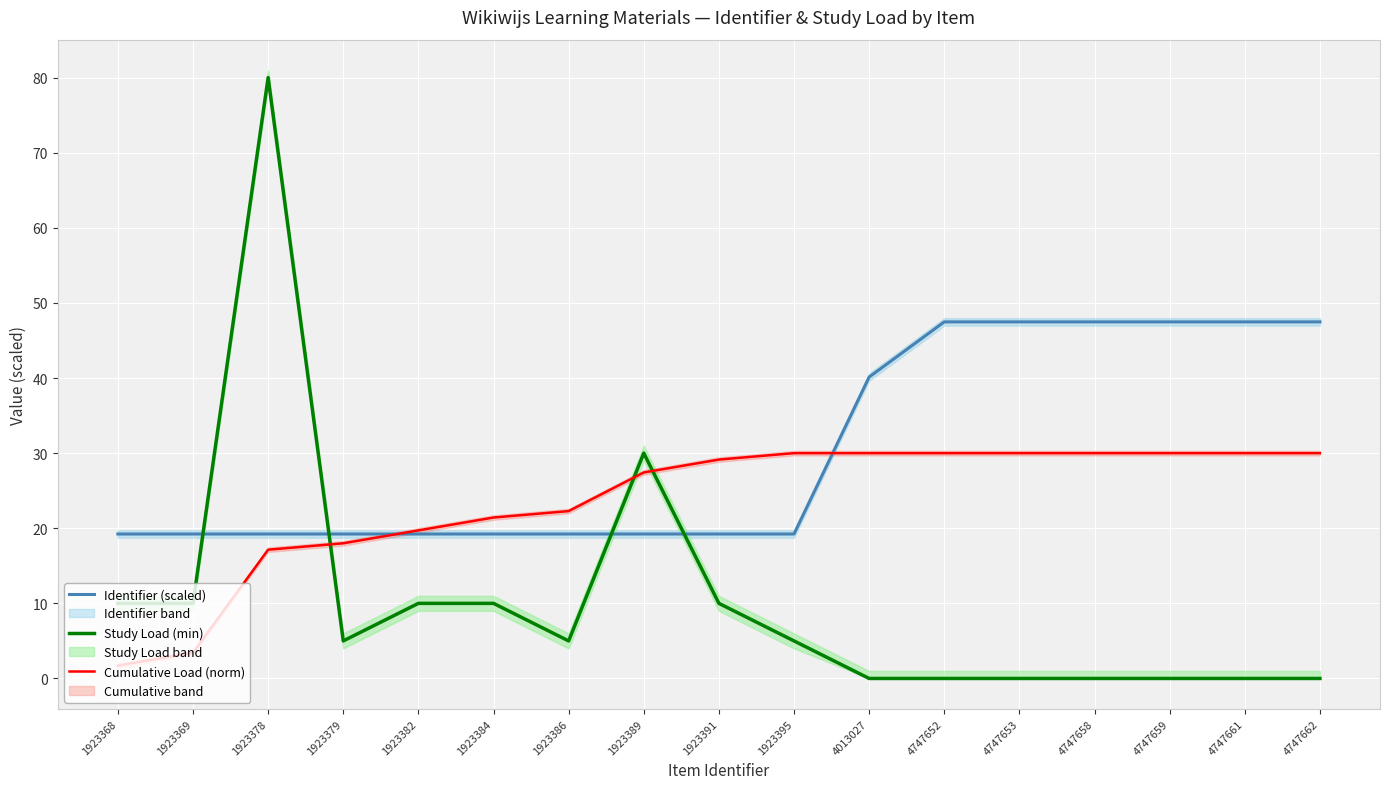

Is it true that Identifier (scaled) equals 19.2 at 1923391?

True